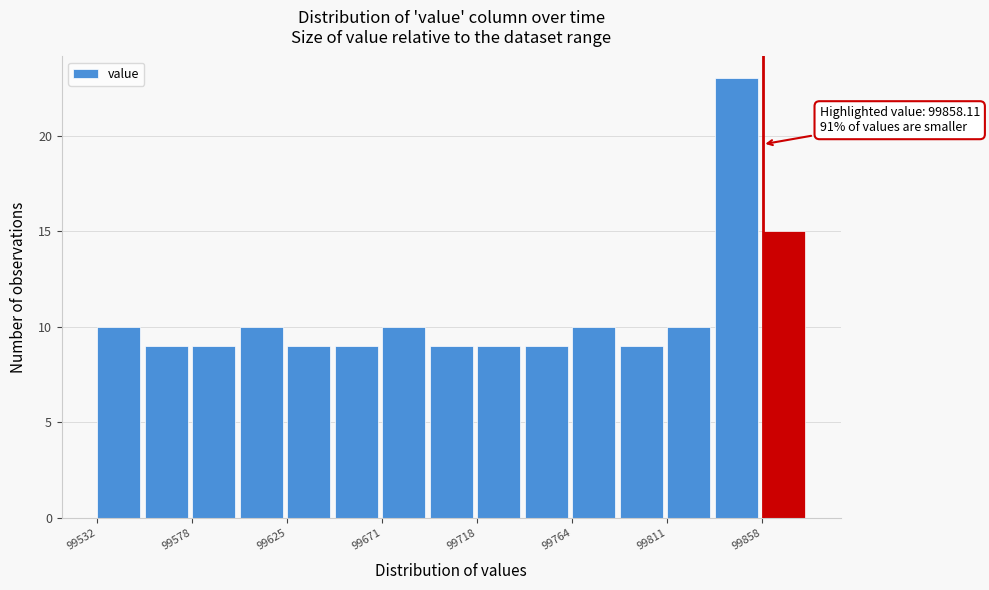

Over which range of the x-axis is the bar tallest?

99835 to 99860